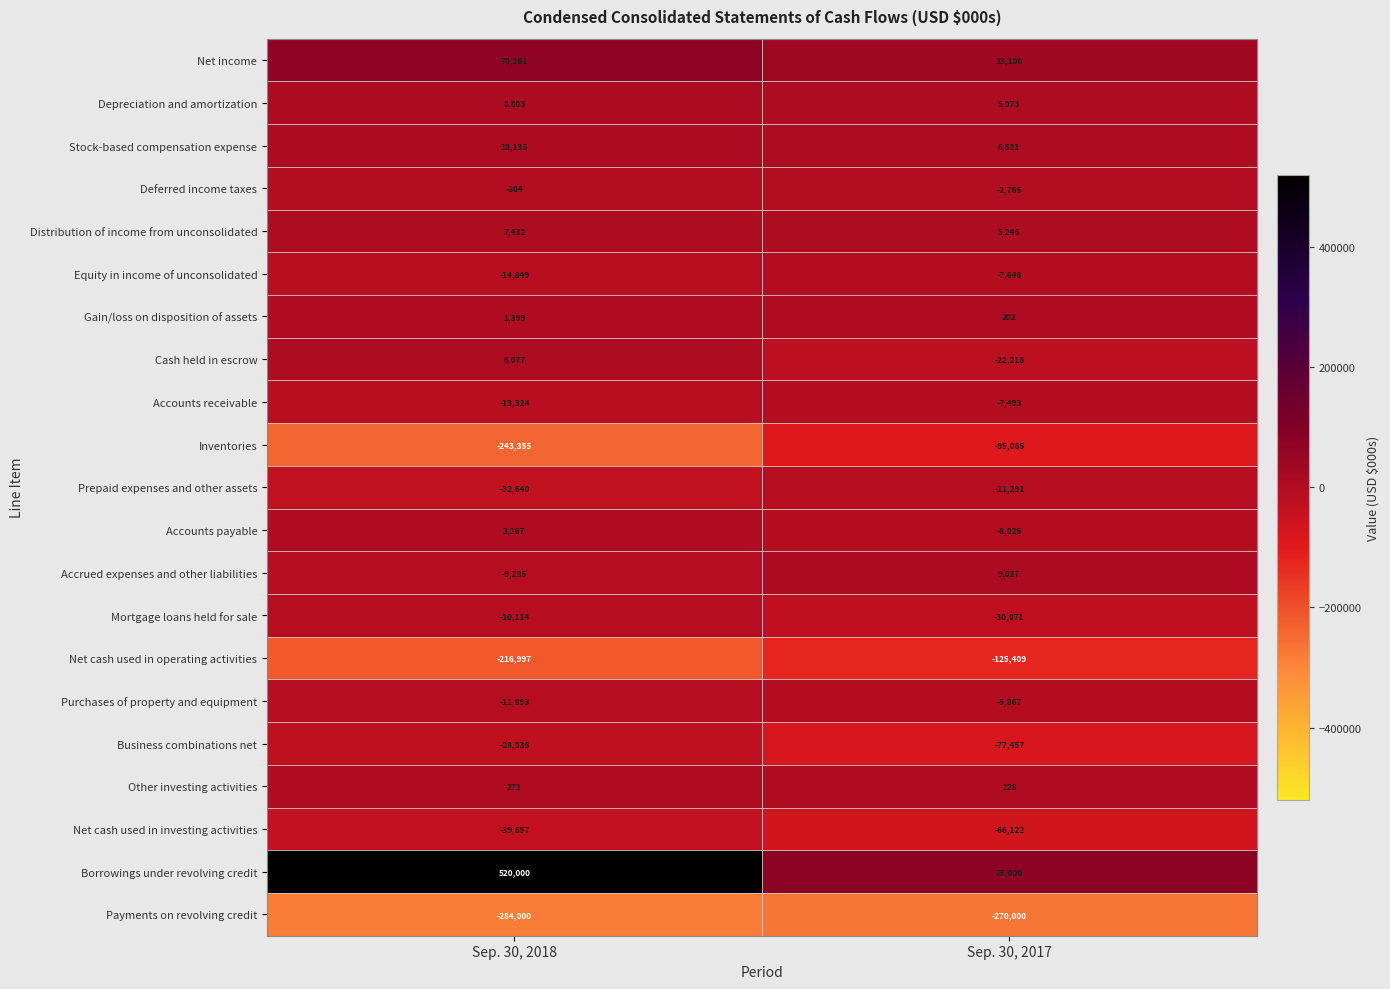

Where is Accounts payable nearest to the value -2379?

Sep. 30, 2018